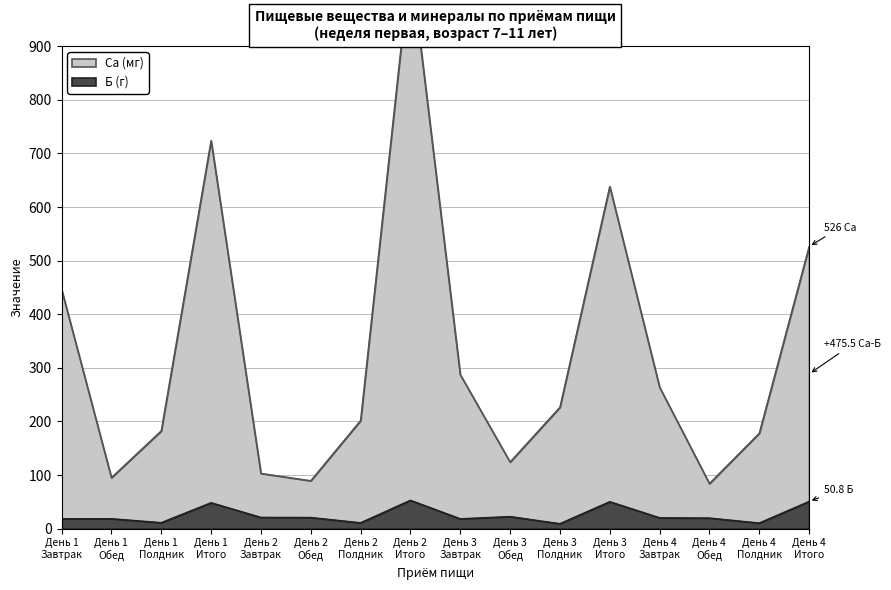

Does the chart display data point markers on the line(s)?

No